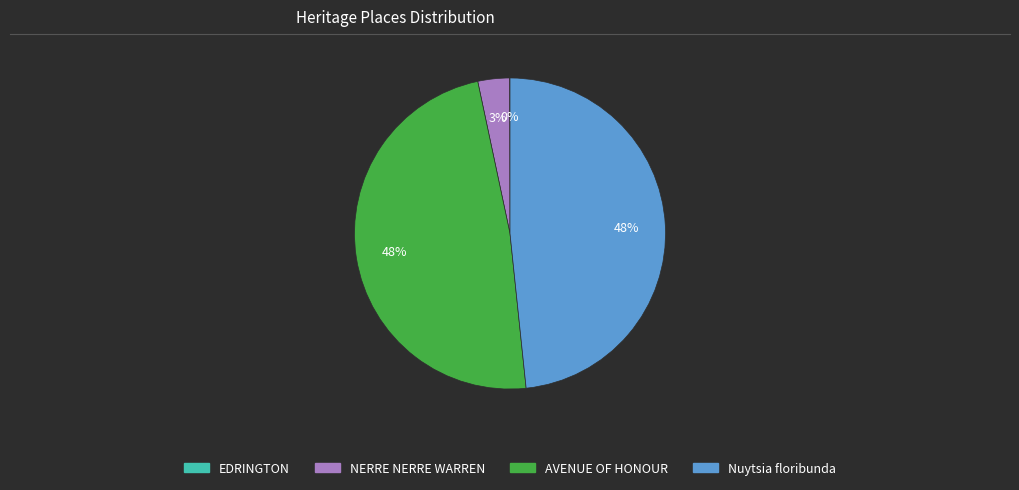

To the nearest percent, what is the average slice percentage?

25%